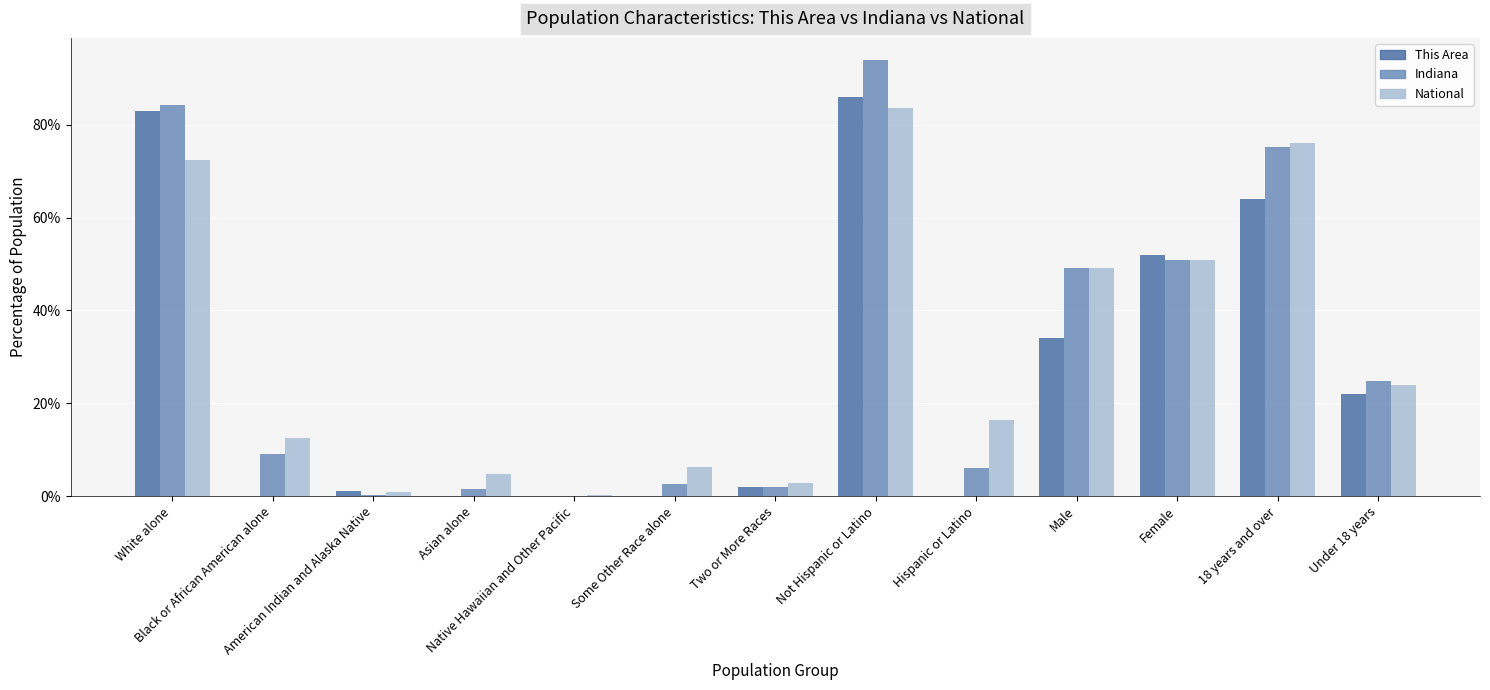

What are all the series names shown in the legend?

This Area, Indiana, National